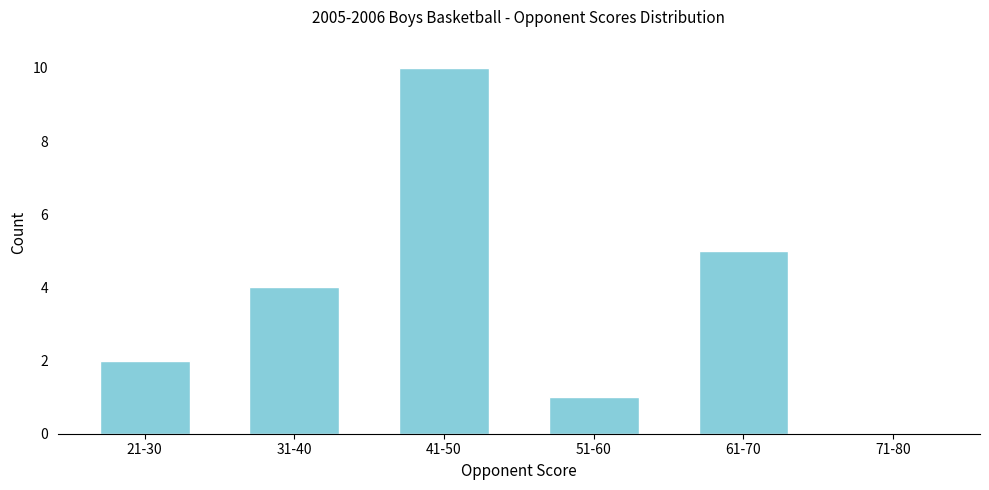

Reading left to right, extract all data points from this chart.

21-30=2	31-40=4	41-50=10	51-60=1	61-70=5	71-80=0